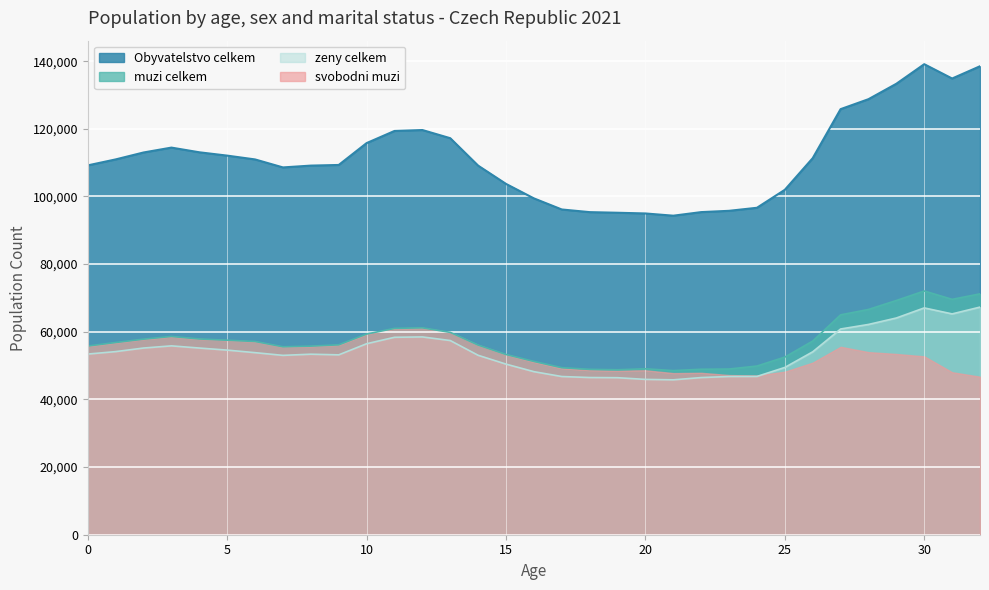

List the labels in order of muzi celkem value, largest first.

30, 32, 31, 29, 28, 27, 12, 11, 13, 10, 3, 4, 2, 5, 26, 6, 1, 9, 14, 0, 8, 7, 15, 25, 16, 24, 17, 20, 23, 22, 18, 19, 21